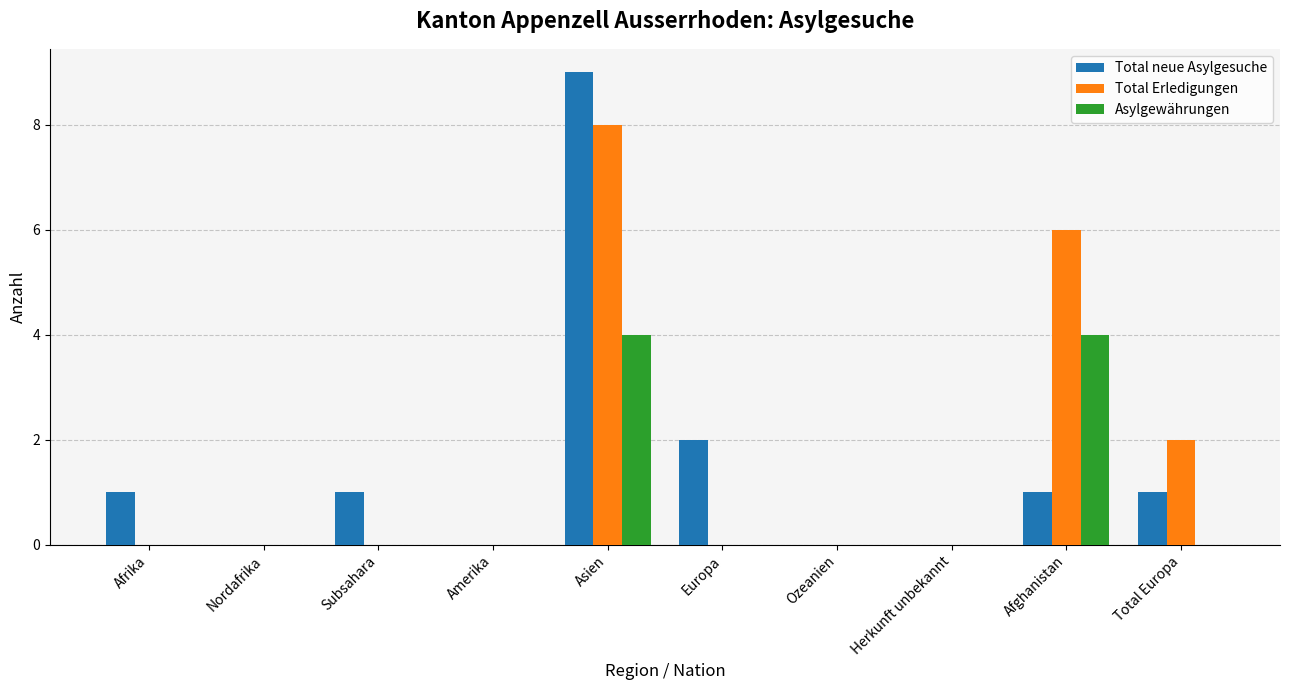

What is the total value across all series at Total Europa?

3